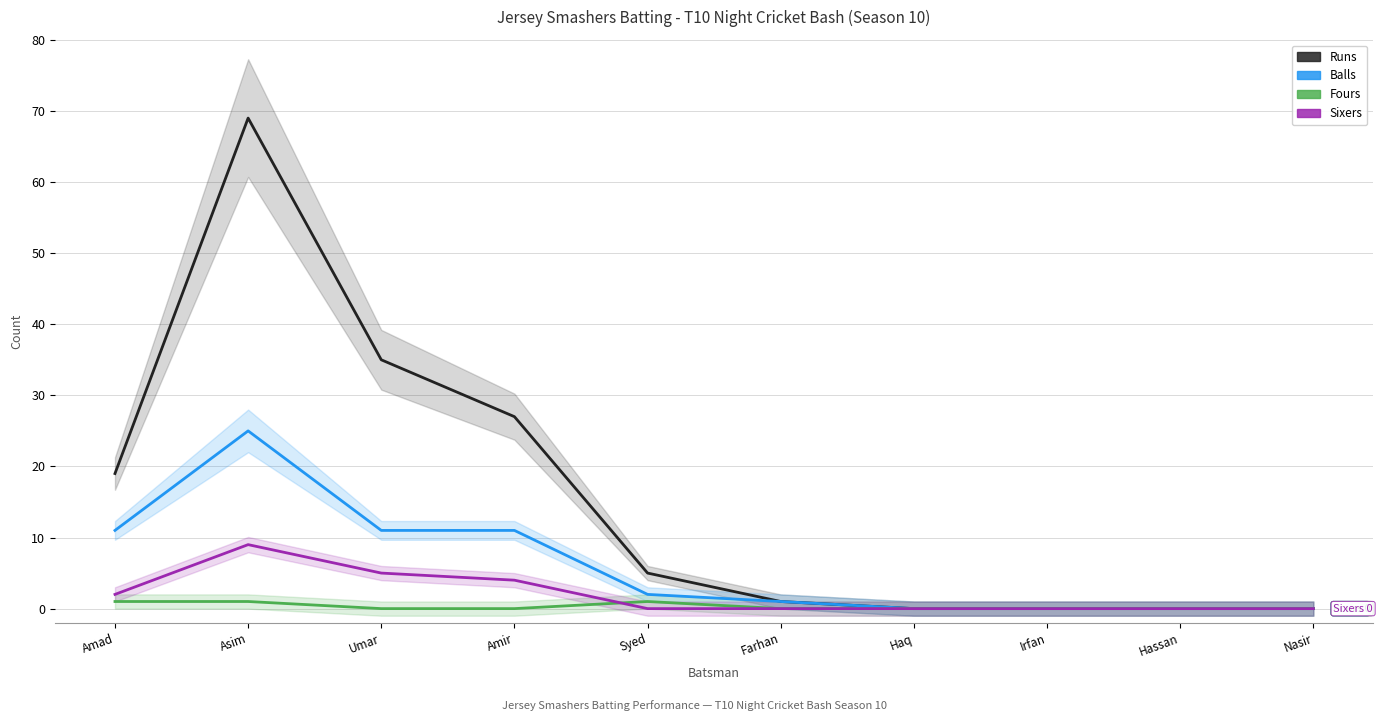

Where does the Balls series first go above 2?

Amad